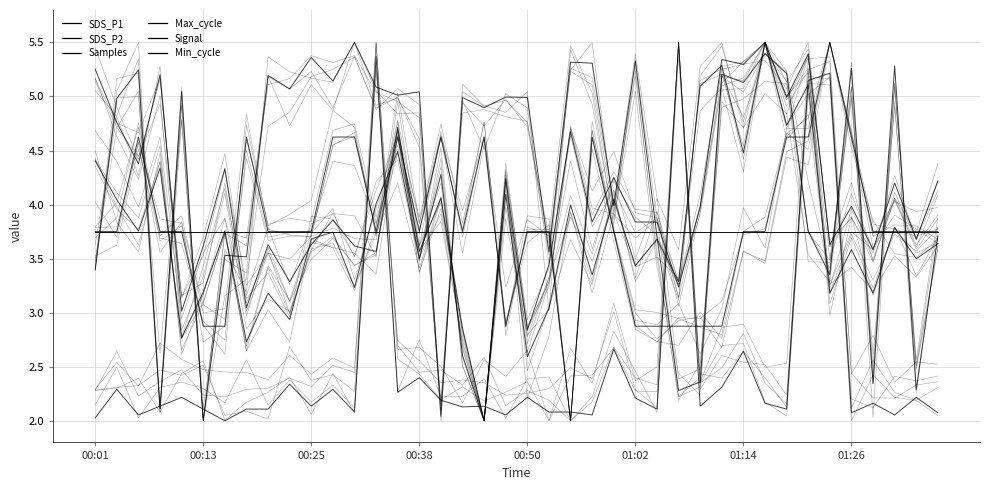

How many categories are shown in the chart?

40